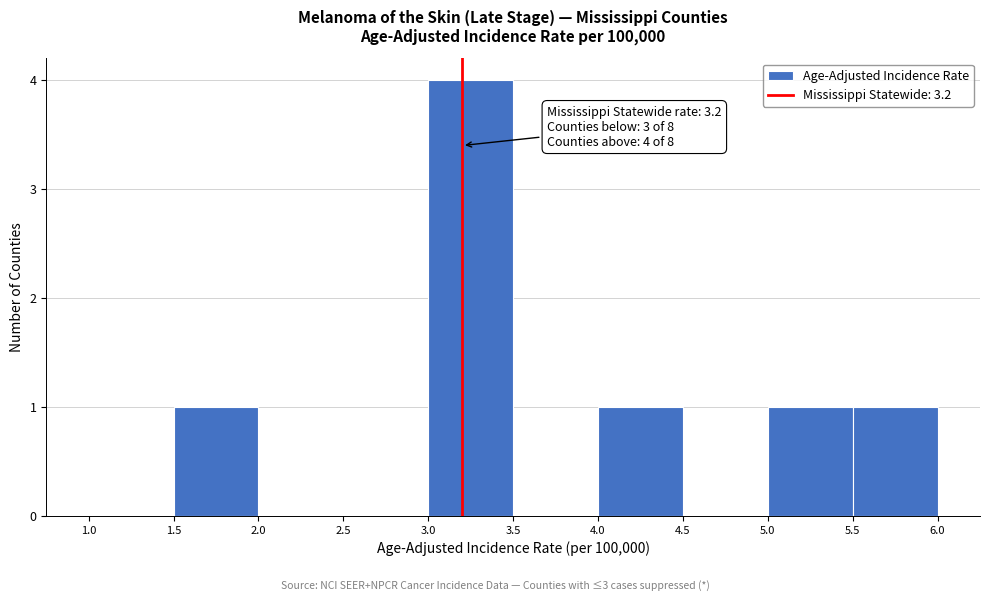

Over which range of the x-axis is the bar tallest?

3.0 to 3.5